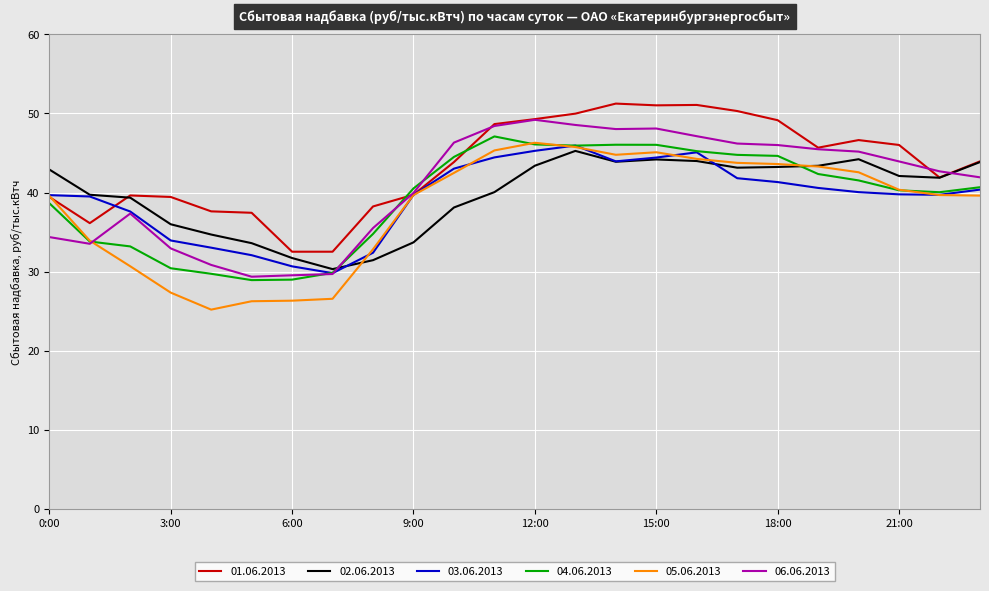

What is the sum of all 02.06.2013 values?

954.3